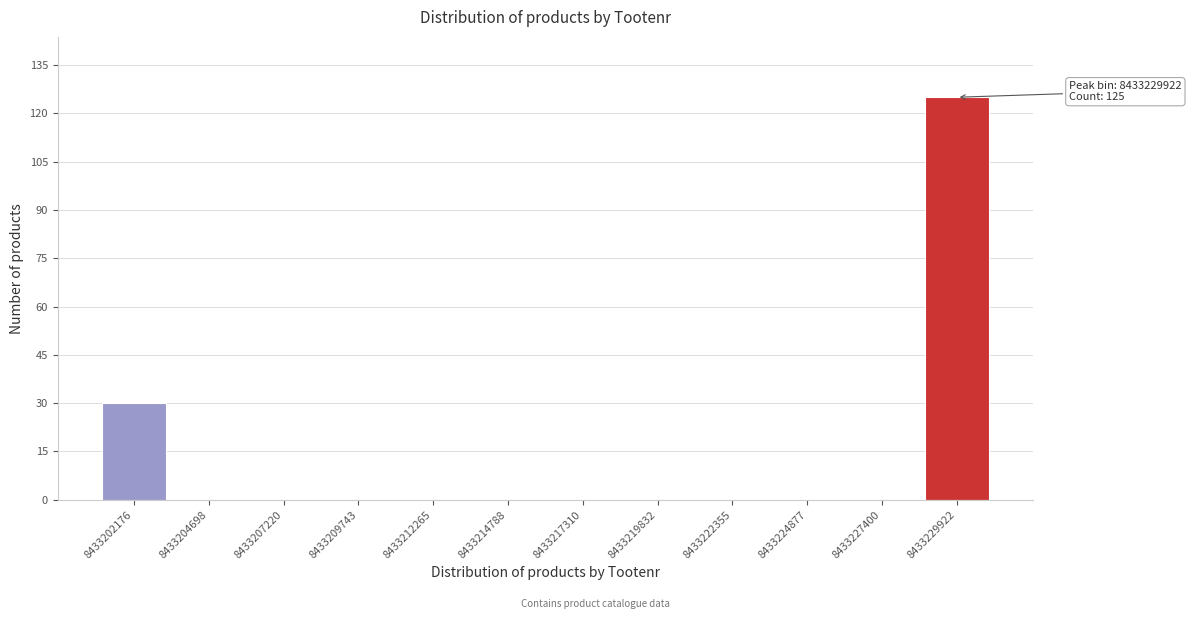

Reading left to right, list all the values displayed in this chart.

8433202176=30	8433204698=0	8433207220=0	8433209743=0	8433212265=0	8433214788=0	8433217310=0	8433219832=0	8433222355=0	8433224877=0	8433227400=0	8433229922=125